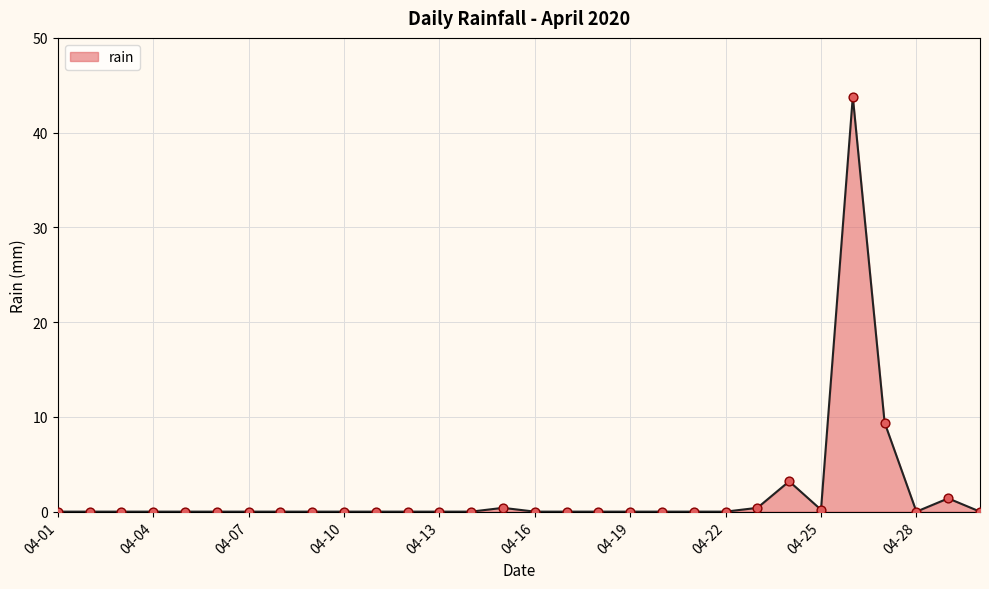

What is the difference between the maximum and minimum values?

43.8